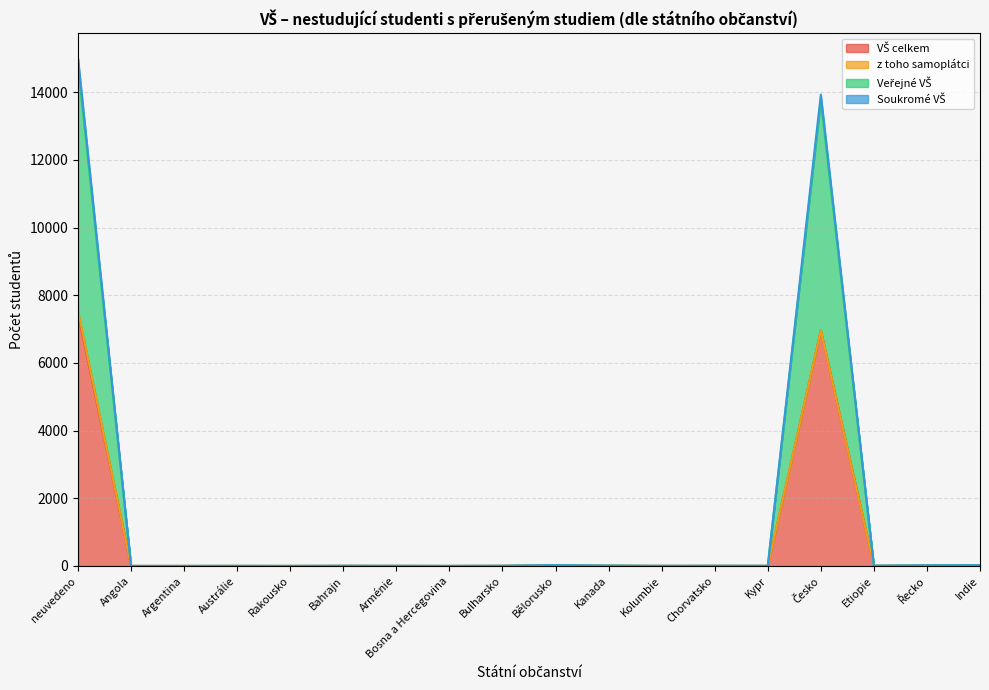

Which series has the widest spread of values?

Veřejné VŠ